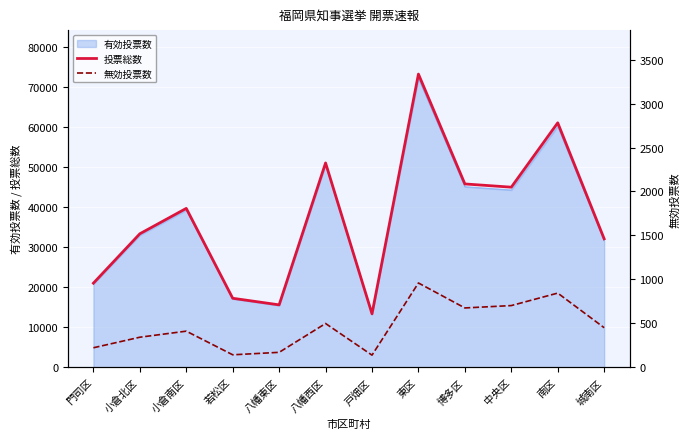

How many lines are shown in the chart?

2